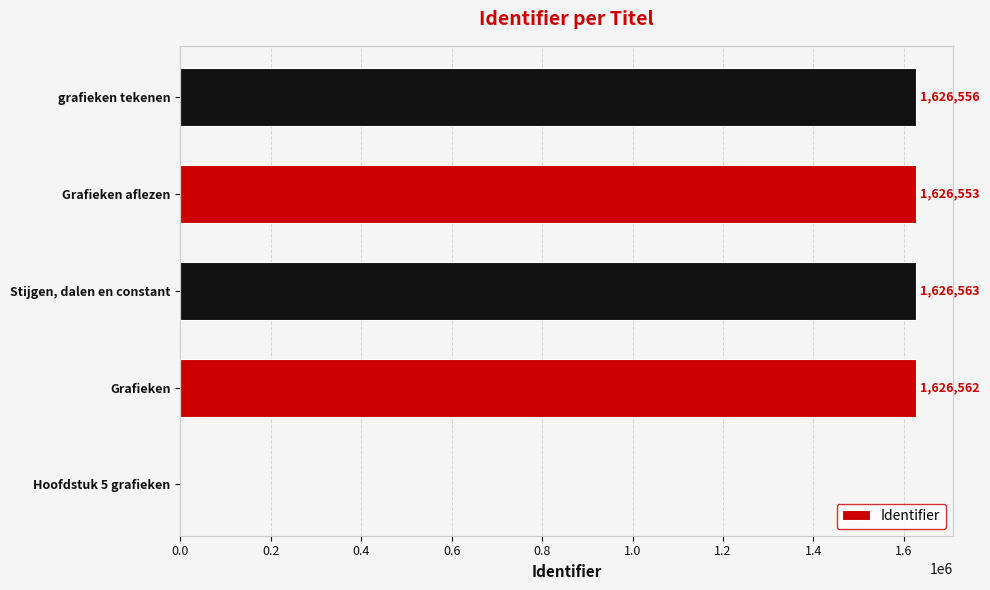

True or false: the data shows 1626553 at Grafieken aflezen.

True